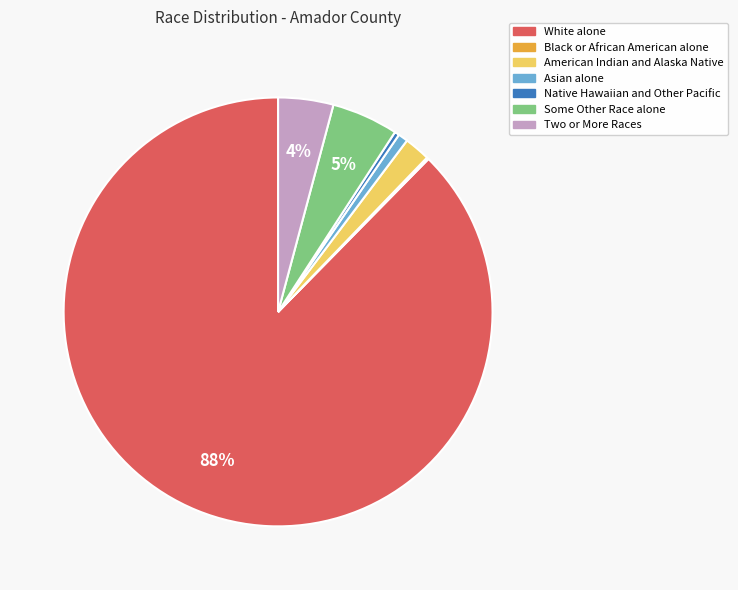

Which category accounts for the majority?

White alone